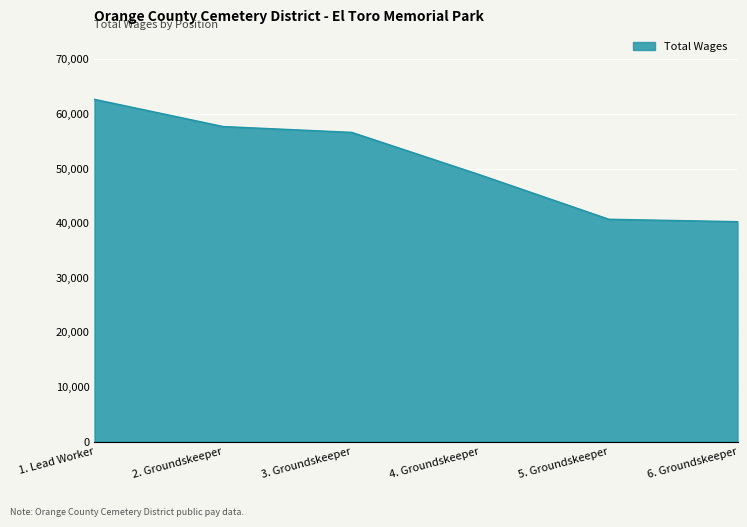

What is the change in value from 1. Lead Worker to 6. Groundskeeper?

-22405